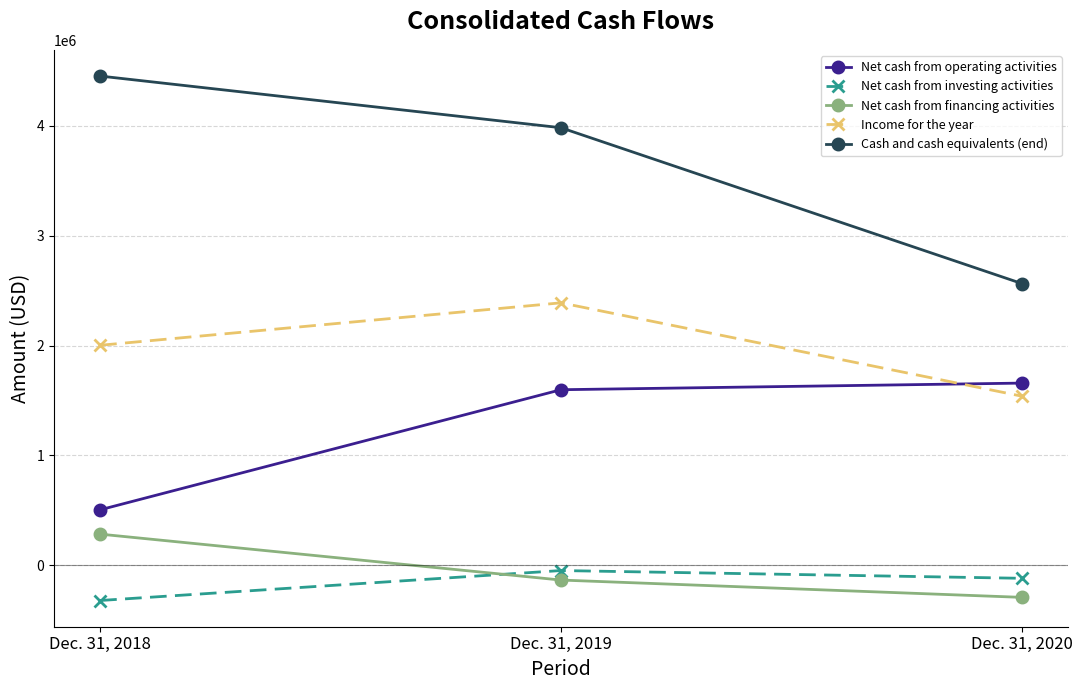

True or false: Net cash from financing activities has a value of 284192 at Dec. 31, 2018.

True